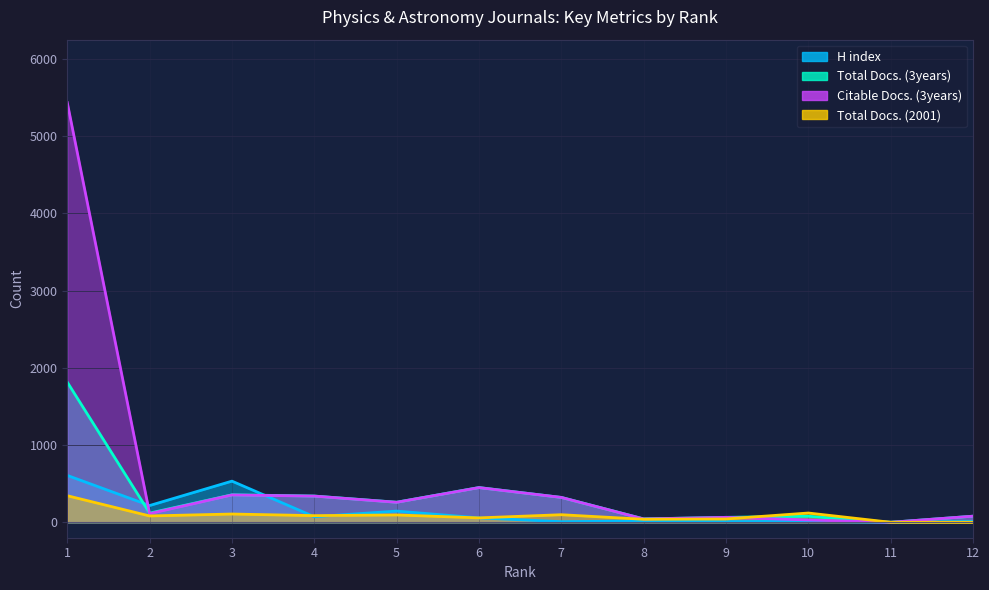

What is the difference between the second highest and minimum values in the Citable Docs. (3years) series?

449